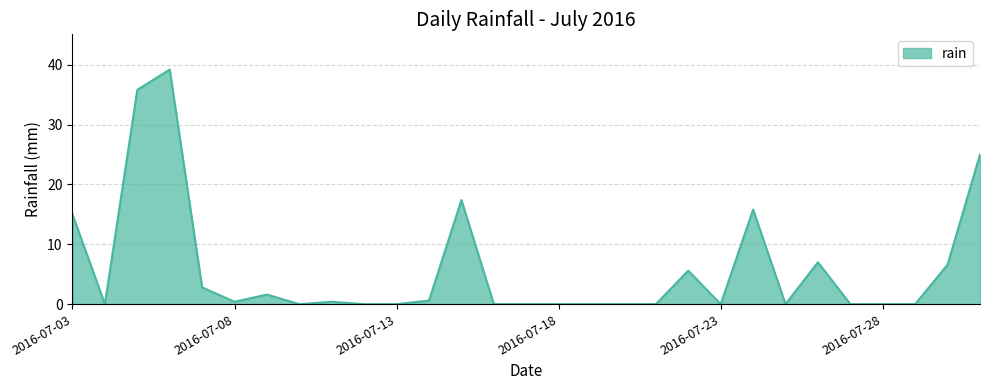

How many lines are shown in the chart?

1